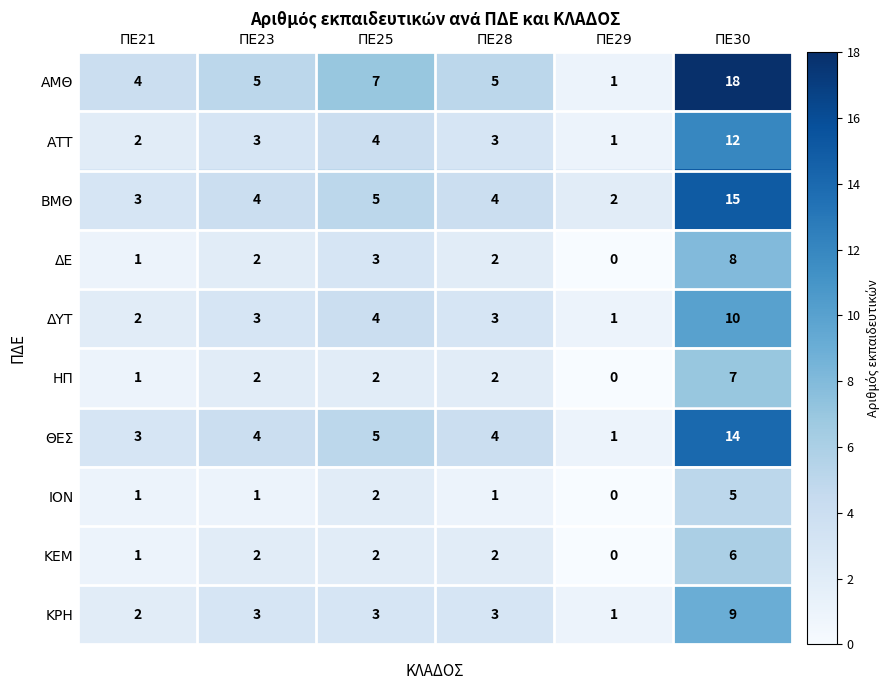

The value of ΒΜΘ at ΠΕ30 is 23. True or false?

False